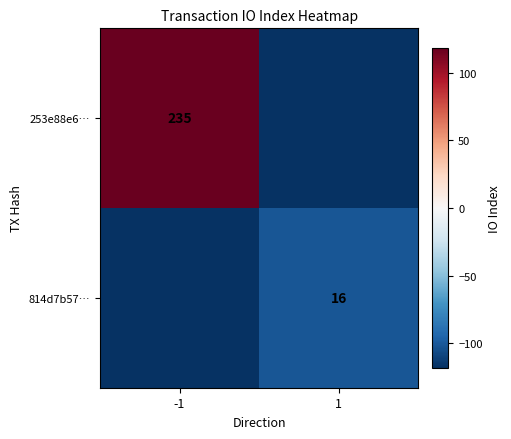

True or false: 253e88e6… has a value of 235.0 at -1.

True